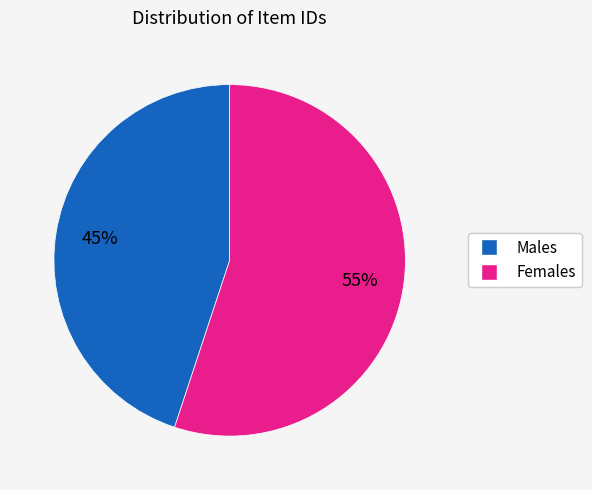

Is there any slice that represents more than half of the pie?

Yes